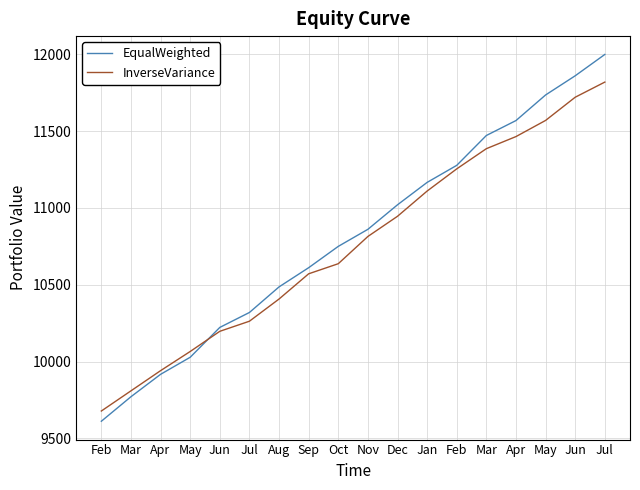

Which series ends up on top after the final intersection of EqualWeighted and InverseVariance?

EqualWeighted